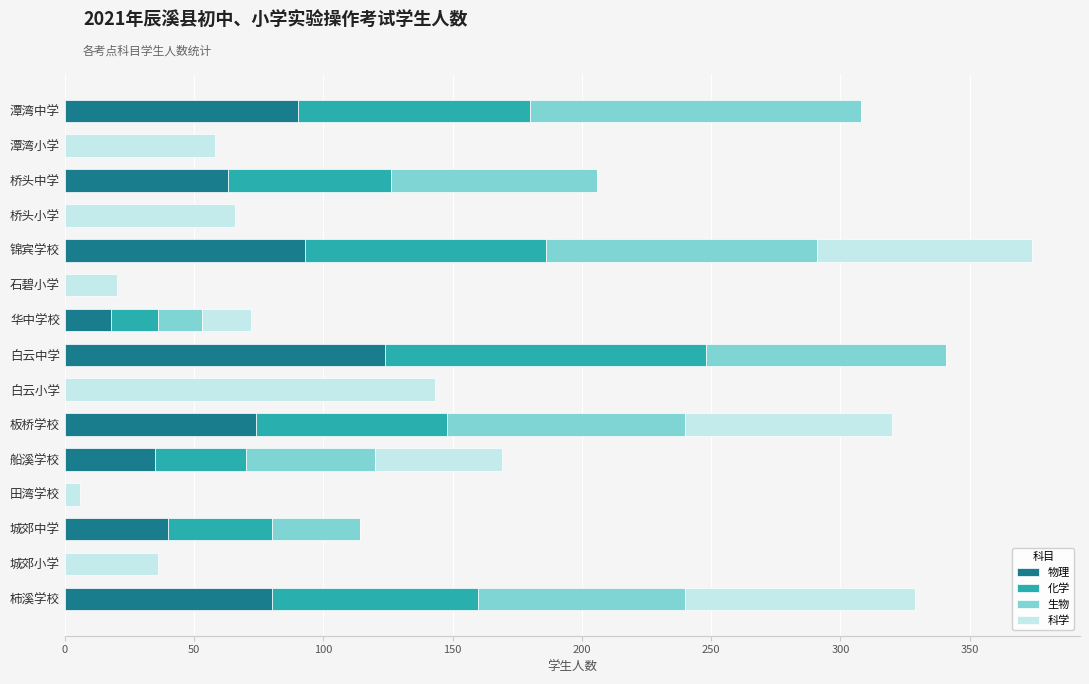

What is the total value across all series at 城郊中学?

114